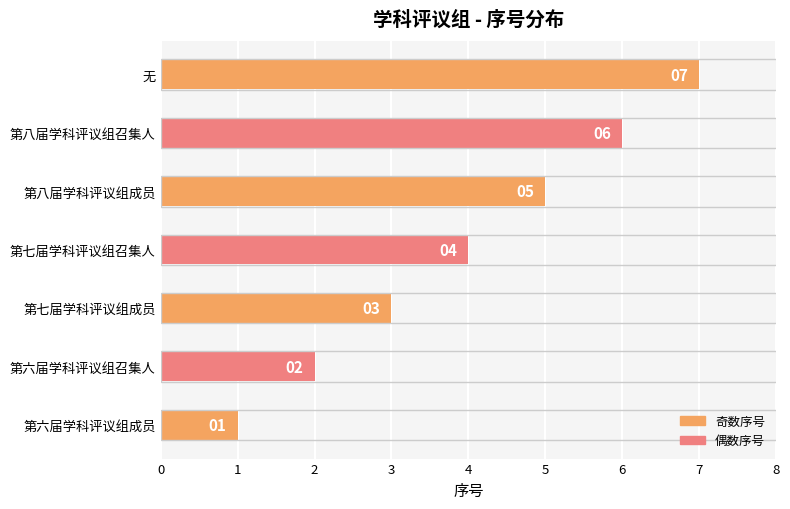

What is the change in value from 第八届学科评议组成员 to 第八届学科评议组召集人?

+1